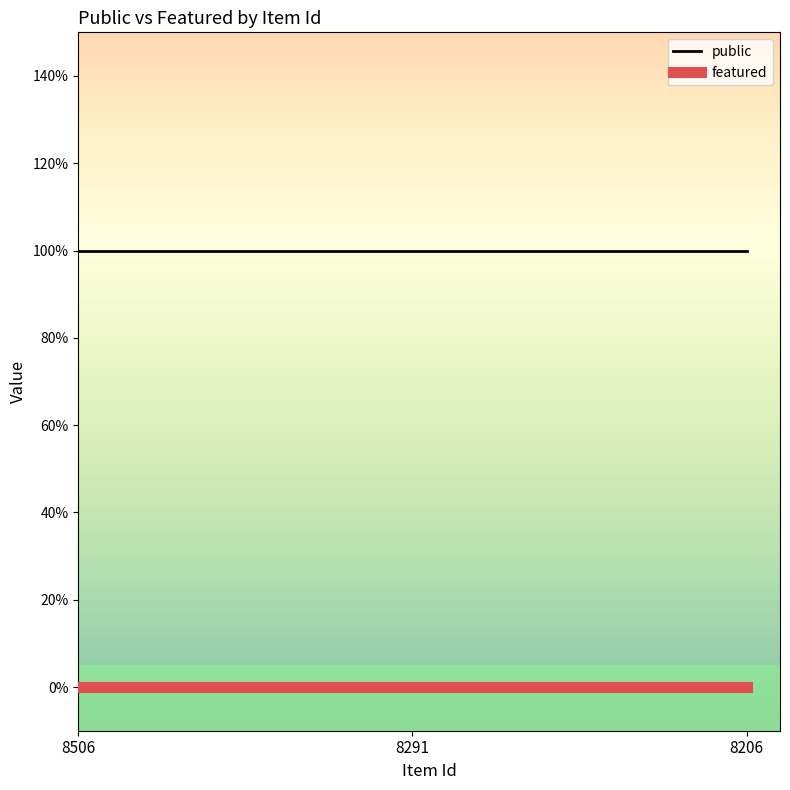

What is the total value across all series at 8206?

1